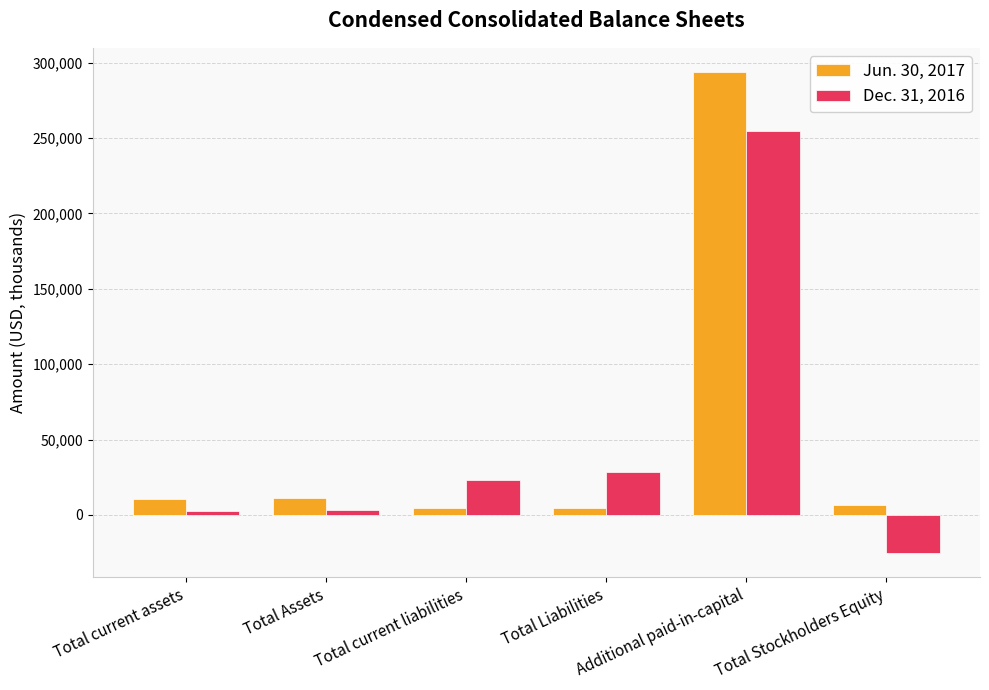

What is the total value across all series at Total Stockholders Equity?

-18975